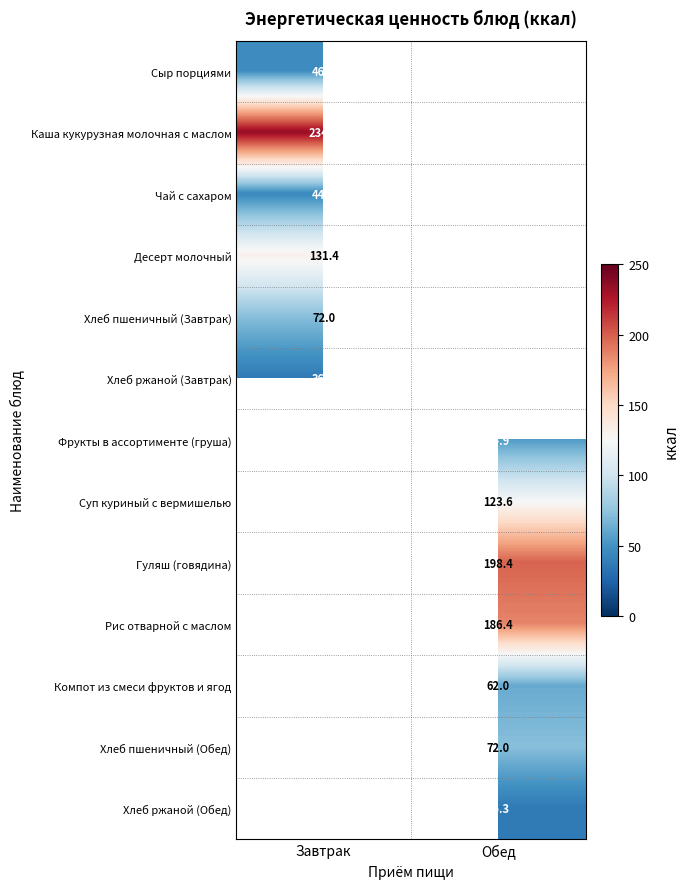

Is it true that Компот из смеси фруктов и ягод equals 62.0 at Обед?

True